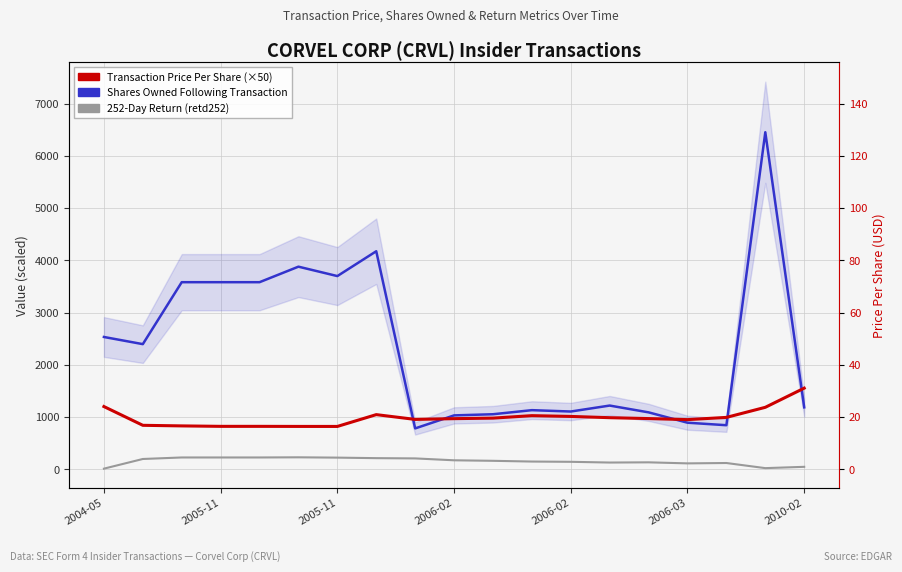

True or false: Transaction Price Per Share (×50) has a value of 1204.1 at 2004-05.

True